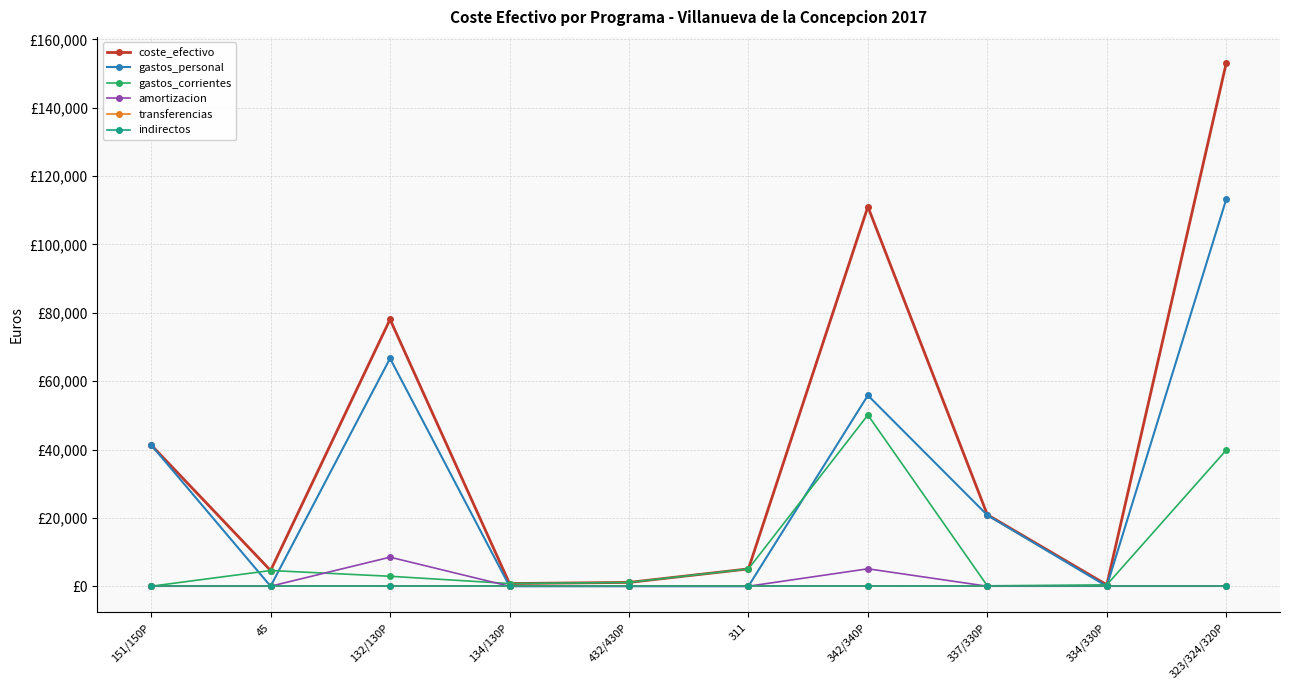

True or false: coste_efectivo has a value of 167838.5 at 342/340P.

False